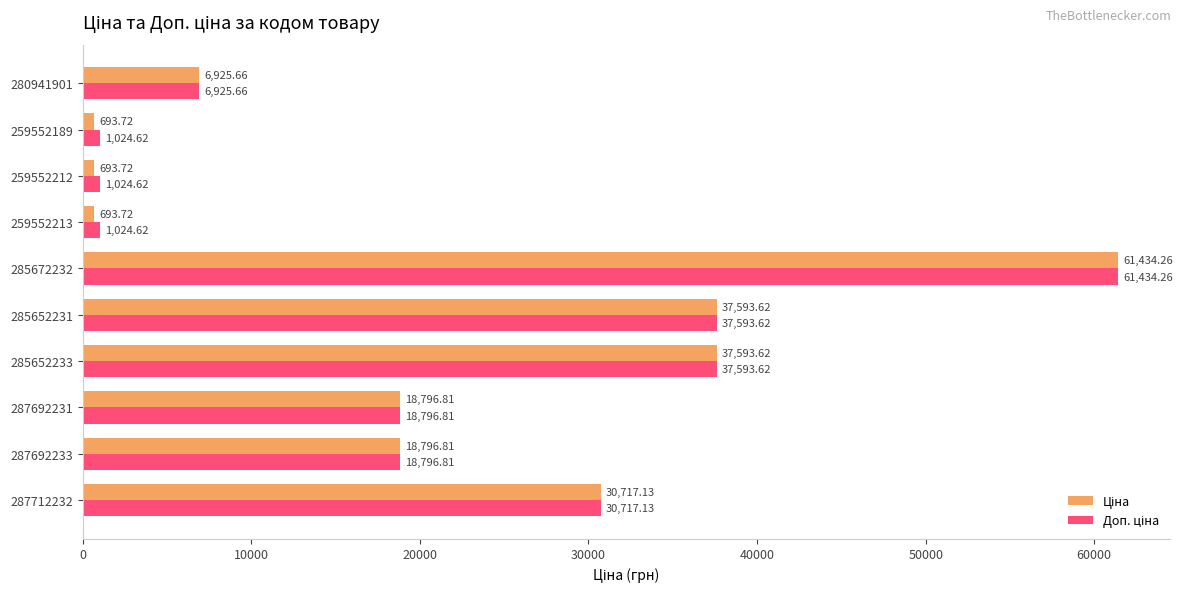

What is the spread (max minus min) of values at 259552189?

330.9